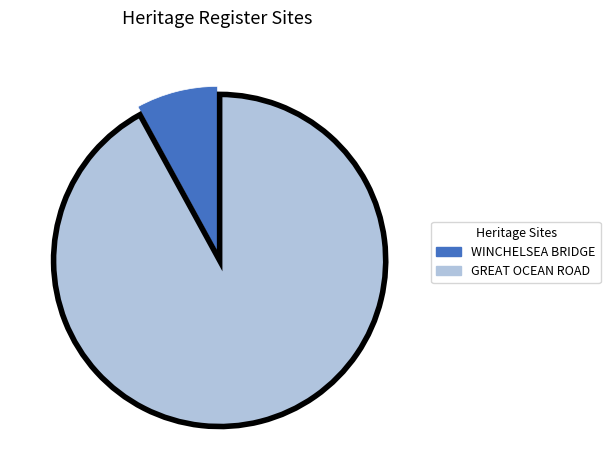

True or false: GREAT OCEAN ROAD accounts for 79% of the total.

False